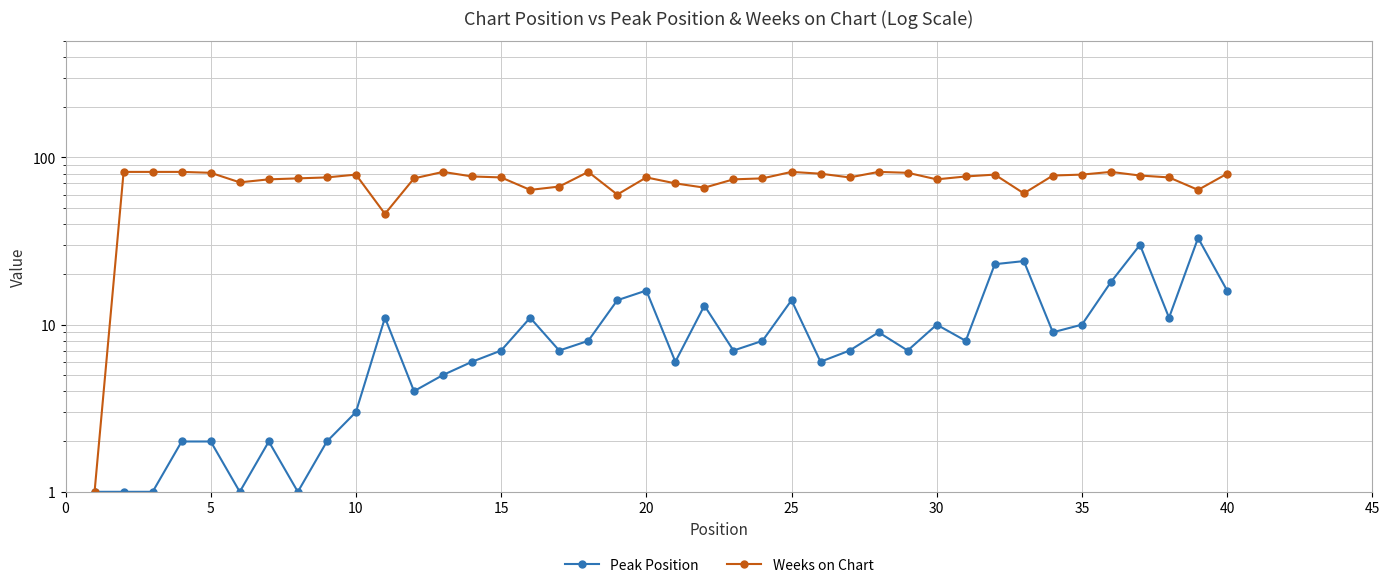

Is the value of Peak Position at −5 greater than the value of Weeks on Chart at 20?

No